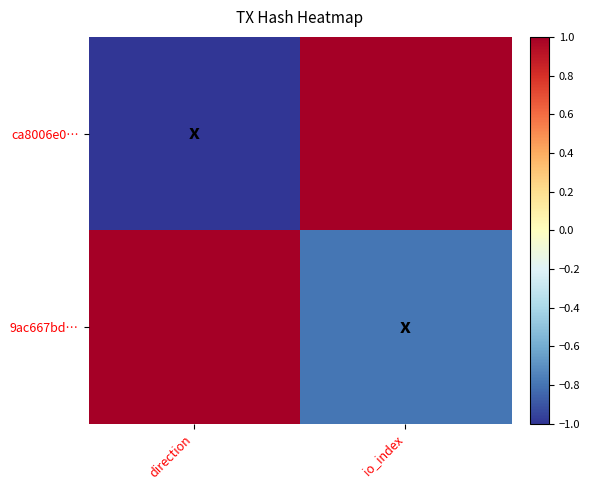

How many categories are shown in the chart?

2